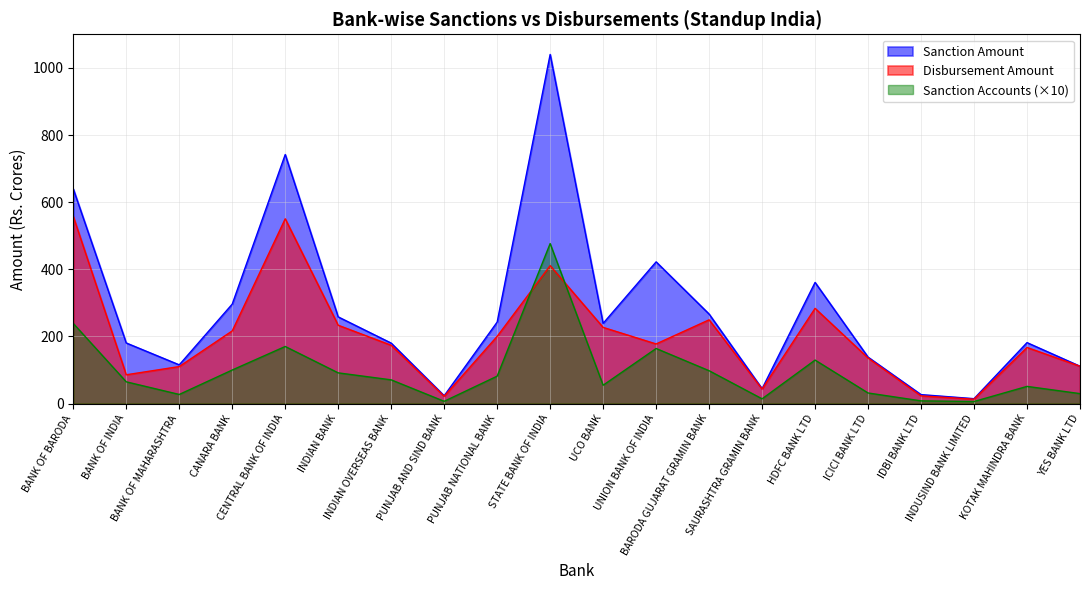

What is the total value across all series at BARODA GUJARAT GRAMIN BANK?

614.4